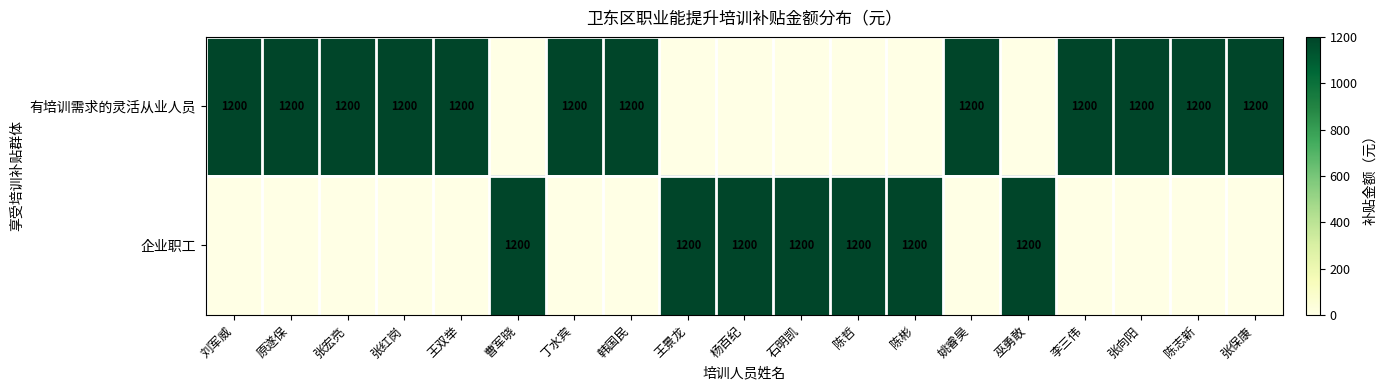

Is it true that 有培训需求的灵活从业人员 equals 1623 at 韩国民?

False